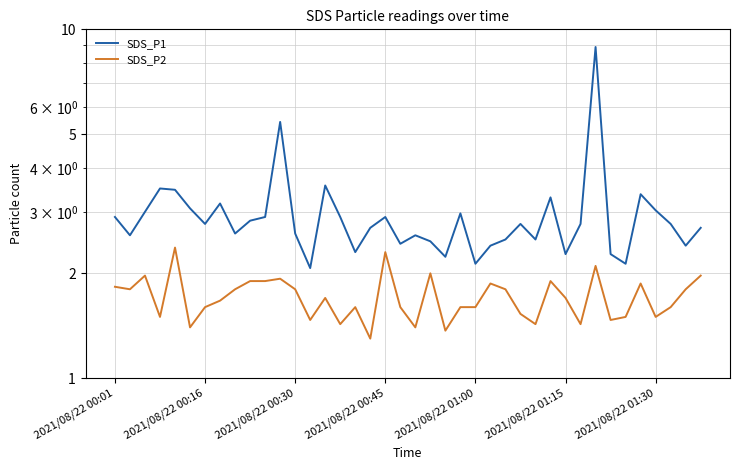

Rank the series by their maximum value, from lowest to highest.

SDS_P2, SDS_P1